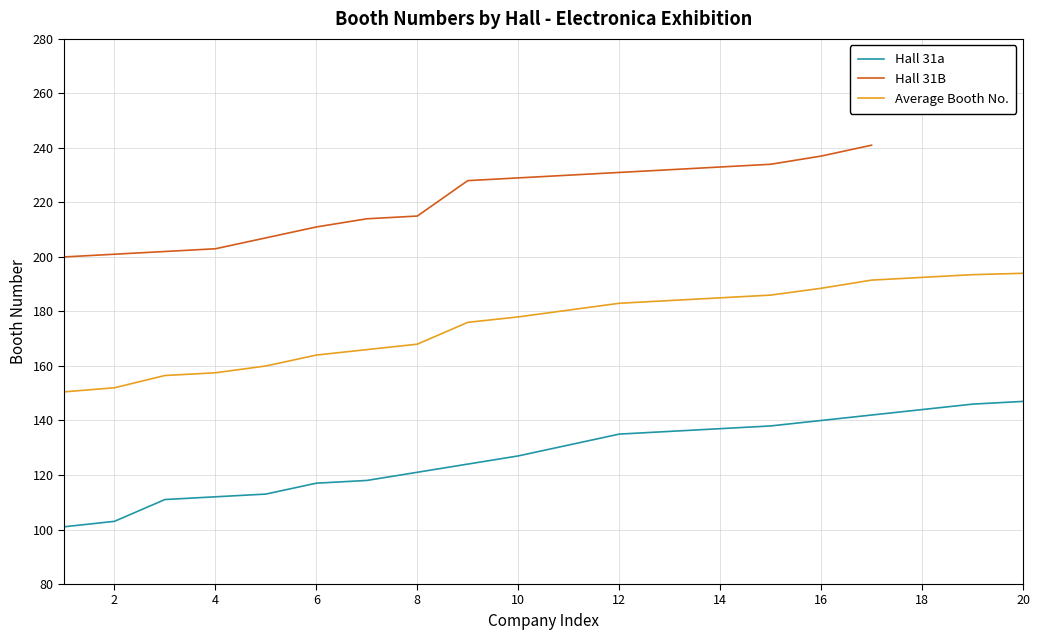

Approximately how many times larger is the value at 12 compared to 3?

1.2